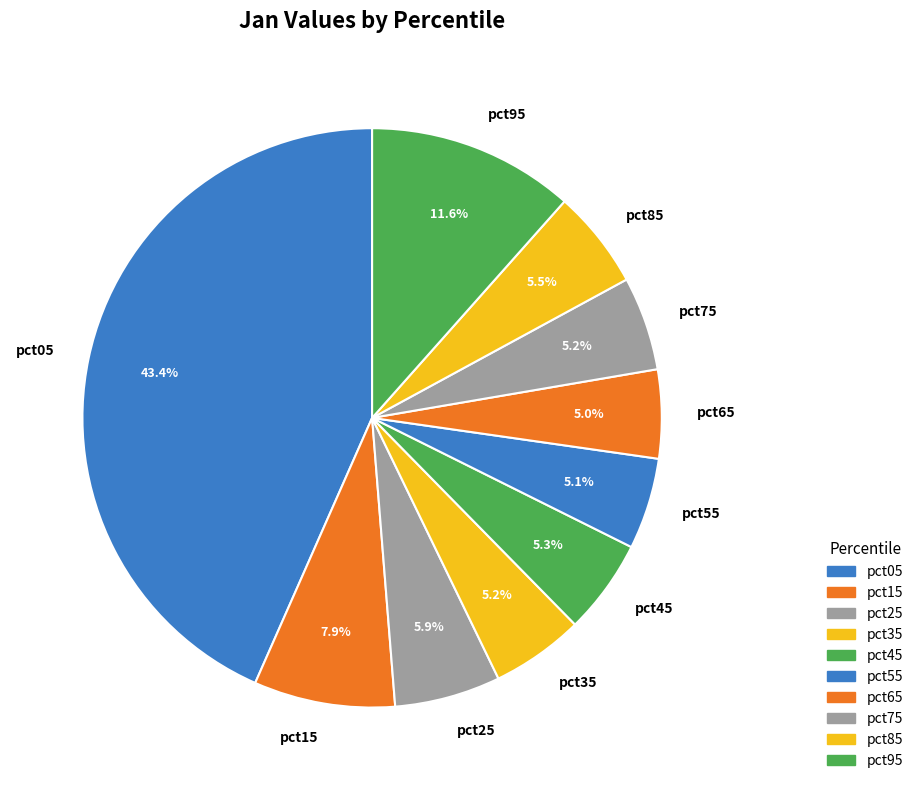

Is there any slice that represents more than half of the pie?

No